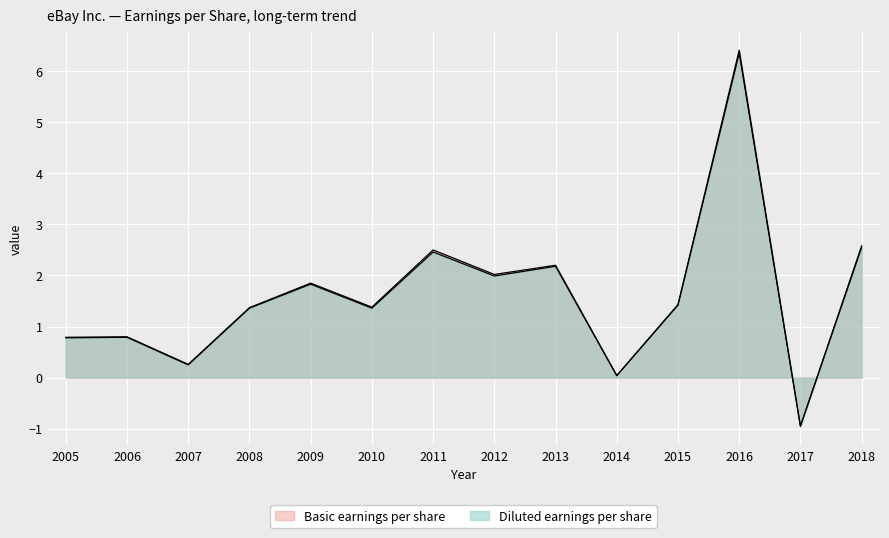

What is the minimum value shown in the chart?

-0.9